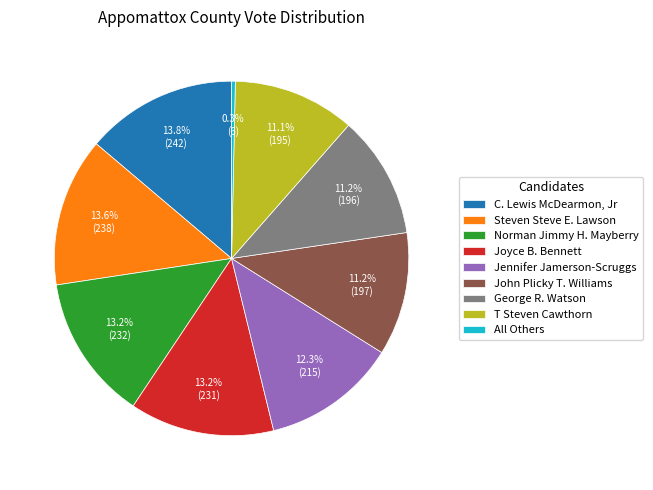

What percentage is NOT represented by George R. Watson?

88.8%